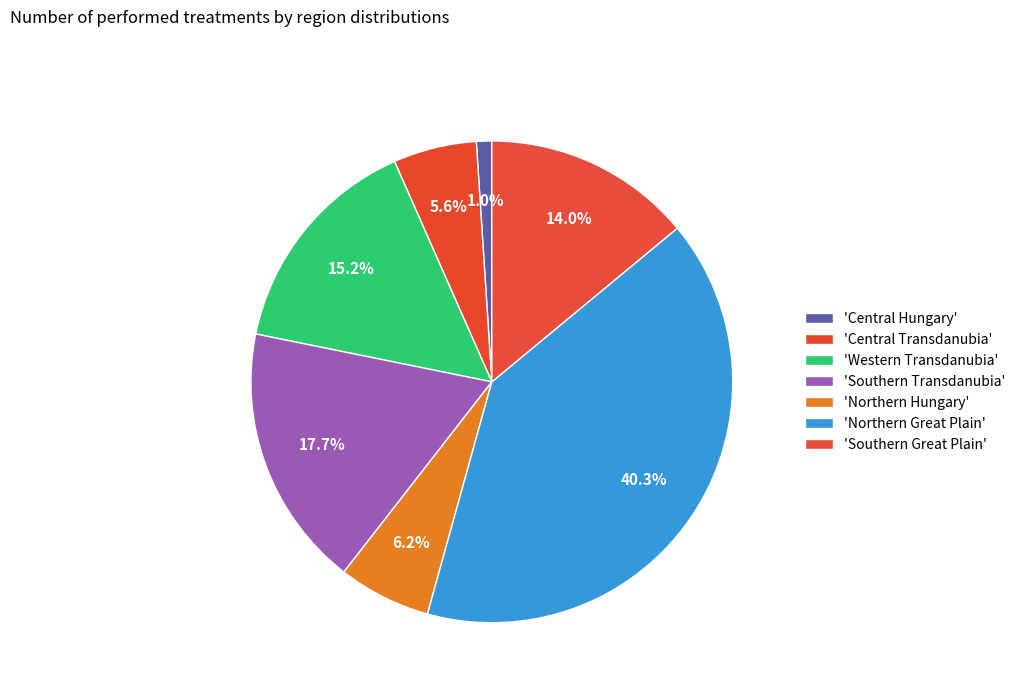

How many slices are in this pie chart?

7